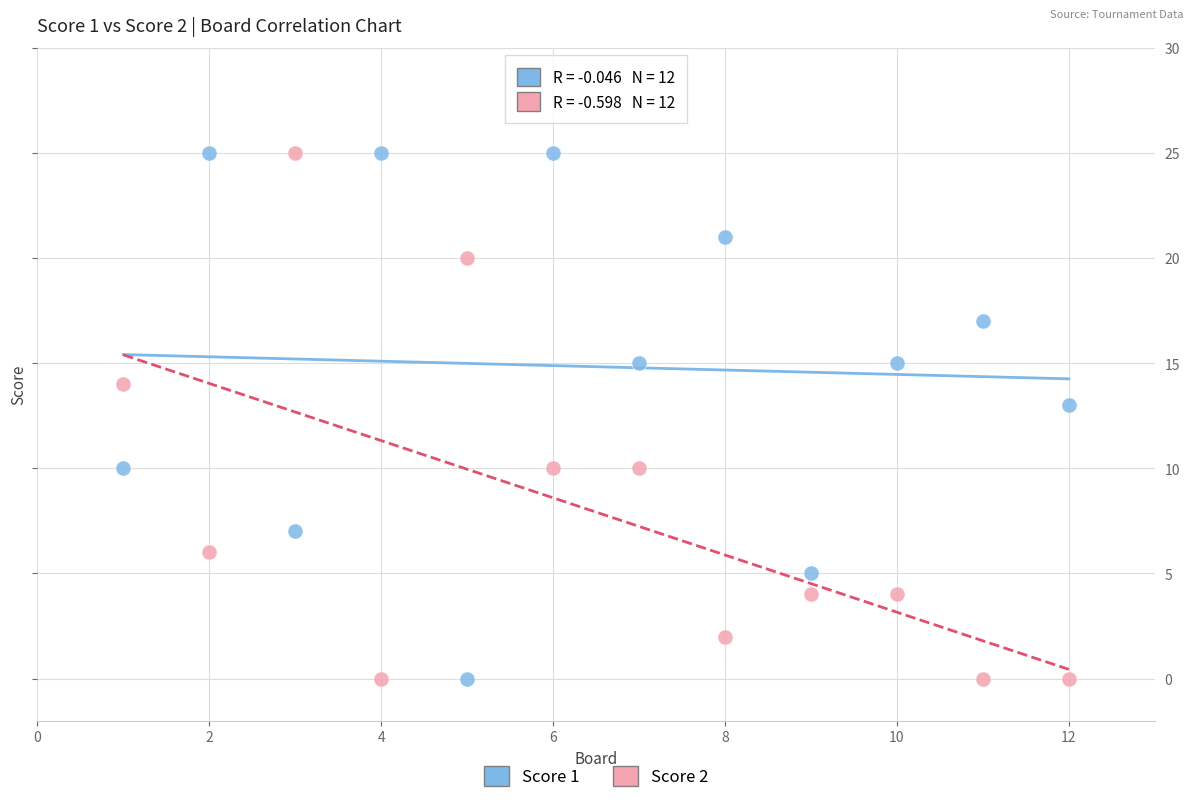

What are all the series names shown in the legend?

Score 1, Score 2